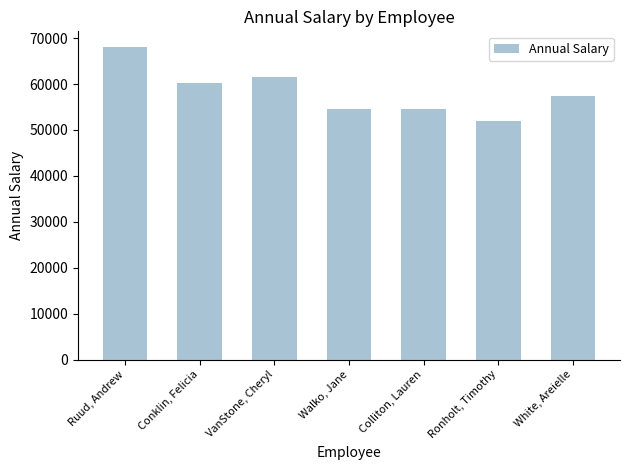

What is the value of the 5th bar from the left?

54492